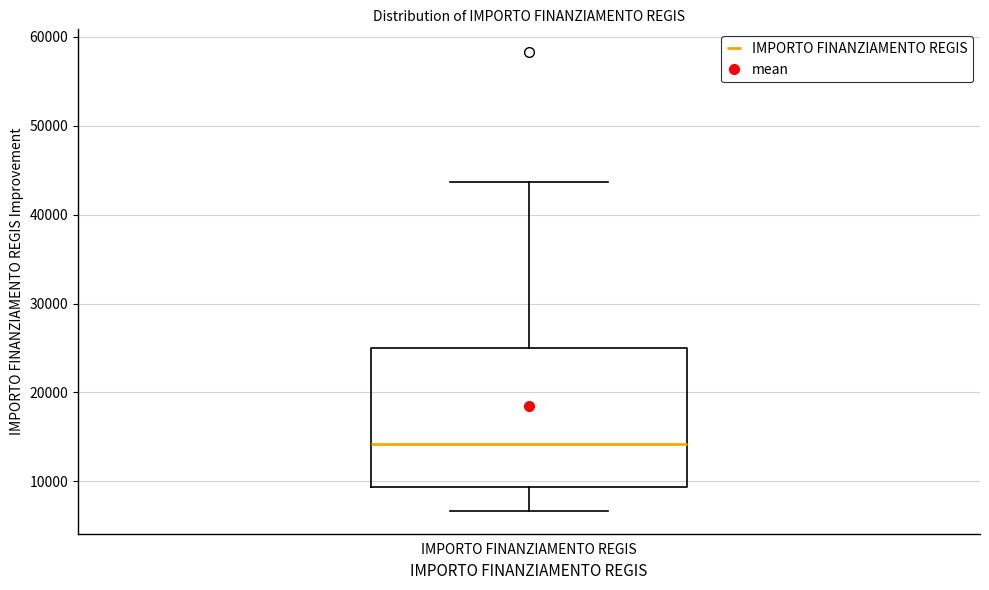

Transcribe this box plot: give where the median line is, the range the box spans, and where the two whiskers end, as read against the y-axis. The values are not printed on the chart, so give them approximately, as read against the axis.

median 14000, box 9000 to 25000, whiskers 7000 to 44000